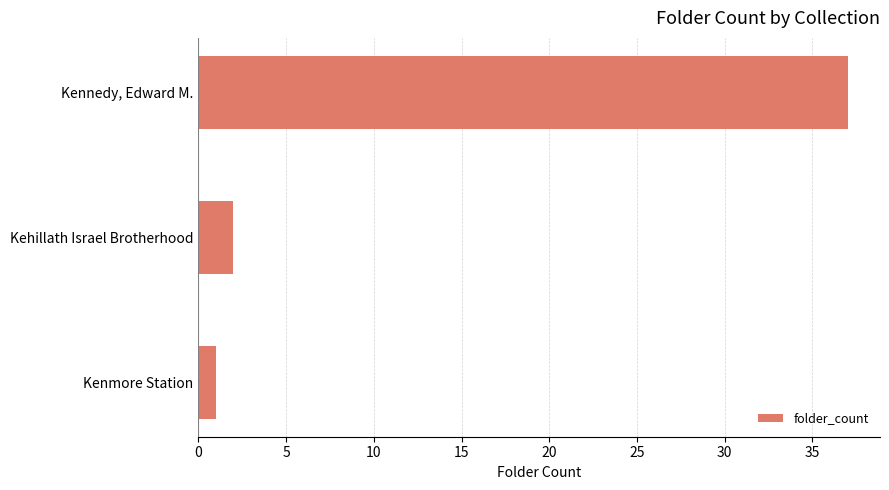

The chart shows a value of 1 at Kenmore Station. True or false?

True